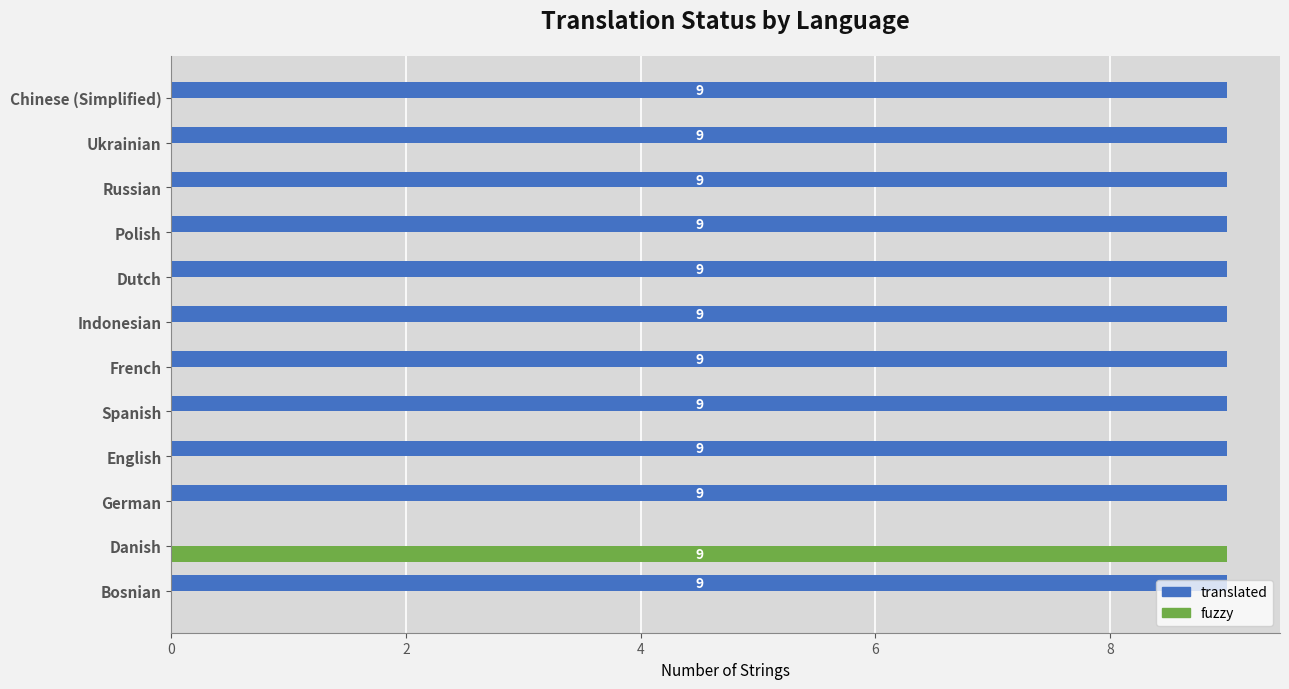

What is the maximum value shown in the chart?

9